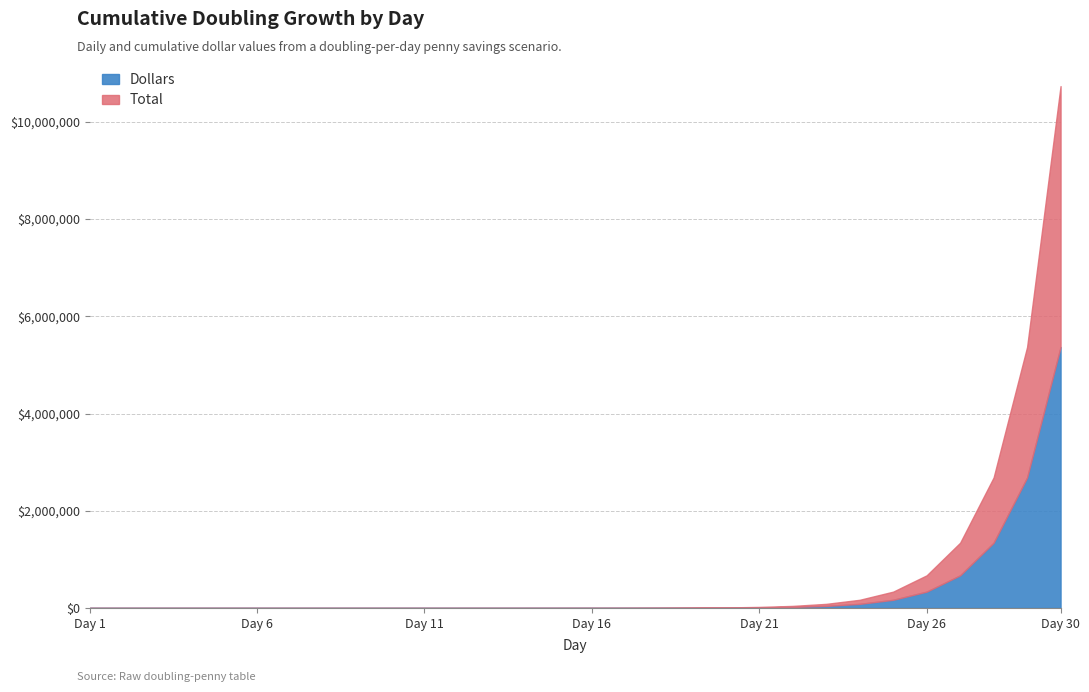

At which label does Dollars reach its peak?

Day 30